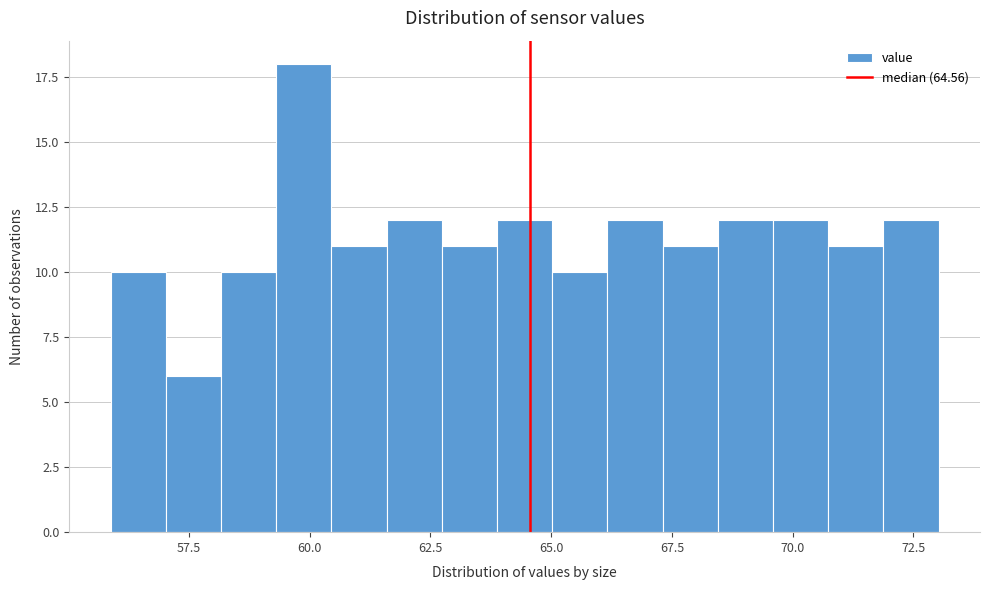

Read against the x-axis, roughly where is the centre of the tallest bar?

60.0